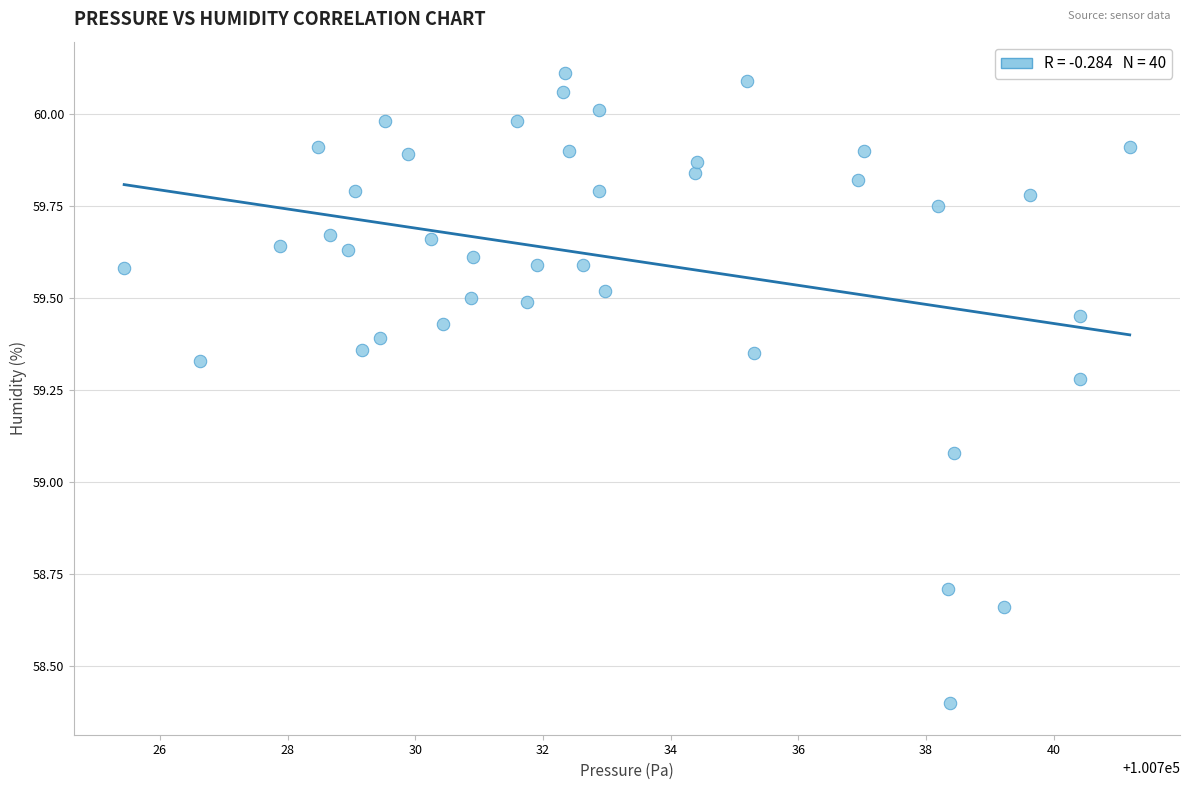

What is the range of X values (max minus min)?

15.8